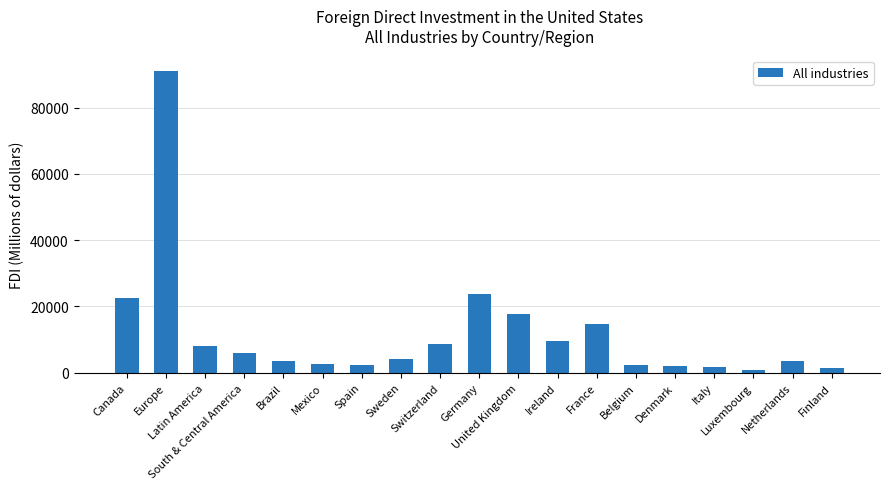

Between Brazil and Canada, which is larger?

Canada